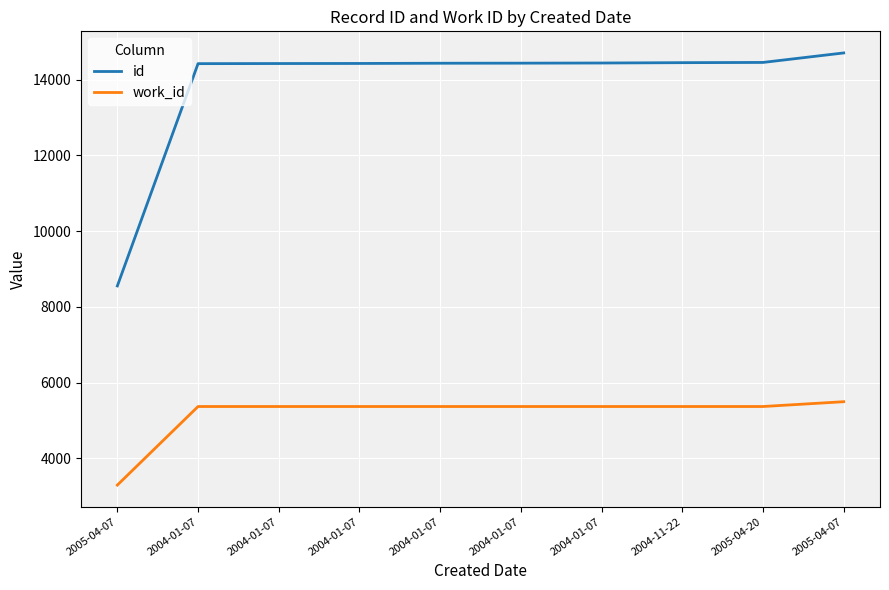

True or false: work_id and id intersect in this chart.

False